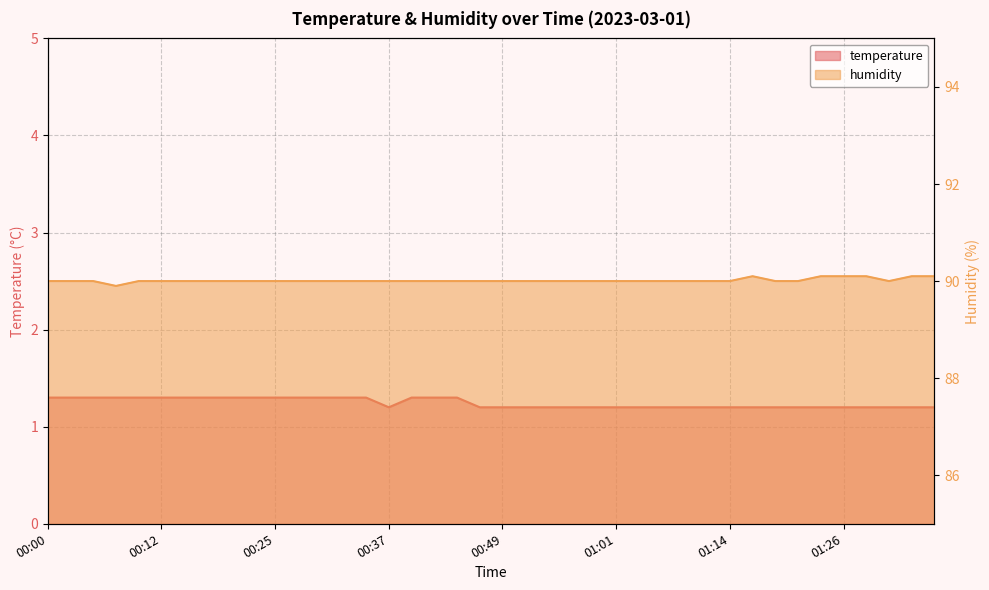

How many humidity values are between 90 and 91?

39